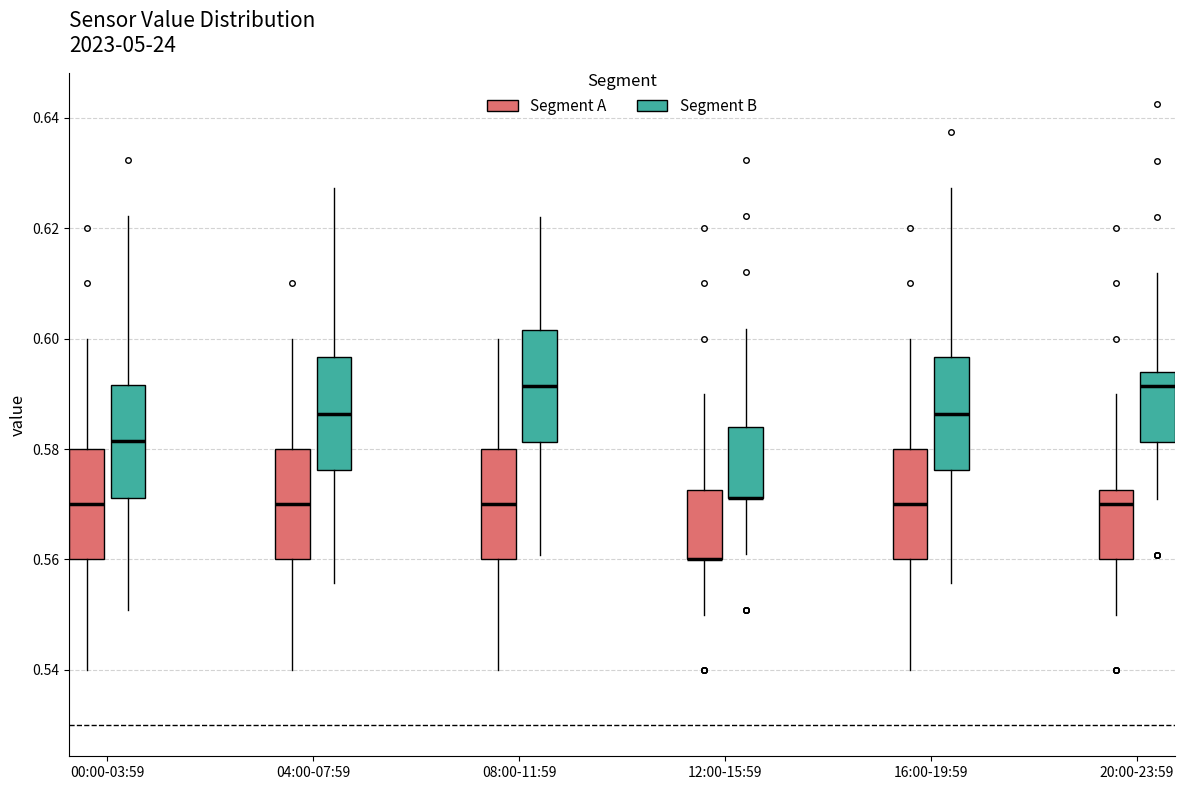

Reading left to right, read every box against the y-axis: the position of its median line, the range the box covers, and the ends of its whiskers. The values are not printed on the chart, so give them approximately, as read against the axis.

00:00-03:59 (Segment A): median 0.570, box 0.560 to 0.580, whiskers 0.540 to 0.600
00:00-03:59 (Segment B): median 0.582, box 0.572 to 0.592, whiskers 0.550 to 0.622
04:00-07:59 (Segment A): median 0.570, box 0.560 to 0.580, whiskers 0.540 to 0.600
04:00-07:59 (Segment B): median 0.586, box 0.576 to 0.596, whiskers 0.556 to 0.628
08:00-11:59 (Segment A): median 0.570, box 0.560 to 0.580, whiskers 0.540 to 0.600
08:00-11:59 (Segment B): median 0.592, box 0.582 to 0.602, whiskers 0.560 to 0.622
12:00-15:59 (Segment A): median 0.560 (drawn on the box's lower edge), box 0.560 to 0.572, whiskers 0.550 to 0.590
12:00-15:59 (Segment B): median 0.572 (drawn on the box's lower edge), box 0.572 to 0.584, whiskers 0.562 to 0.602
16:00-19:59 (Segment A): median 0.570, box 0.560 to 0.580, whiskers 0.540 to 0.600
16:00-19:59 (Segment B): median 0.586, box 0.576 to 0.596, whiskers 0.556 to 0.628
20:00-23:59 (Segment A): median 0.570, box 0.560 to 0.572, whiskers 0.550 to 0.590
20:00-23:59 (Segment B): median 0.592, box 0.582 to 0.594, whiskers 0.572 to 0.612